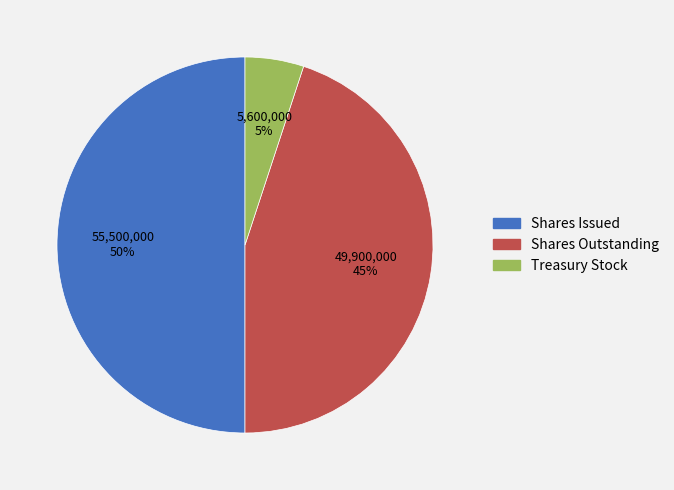

To the nearest percent, what is the difference between the largest and smallest slice percentages?

45%